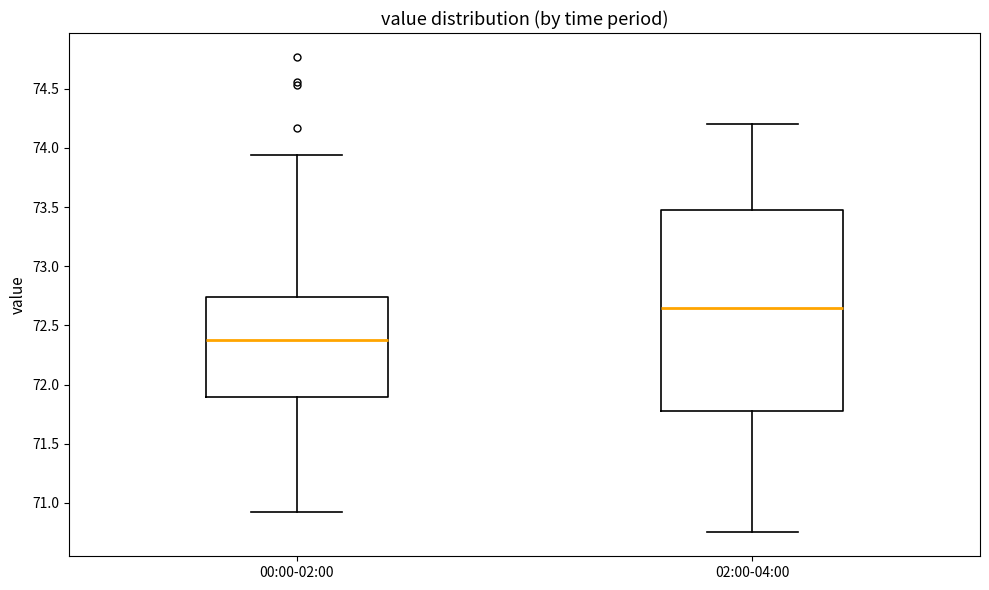

Where does the upper whisker of the box for 00:00-02:00 end on the y-axis? The values are not printed on the chart, so give them approximately, as read against the axis.

73.95